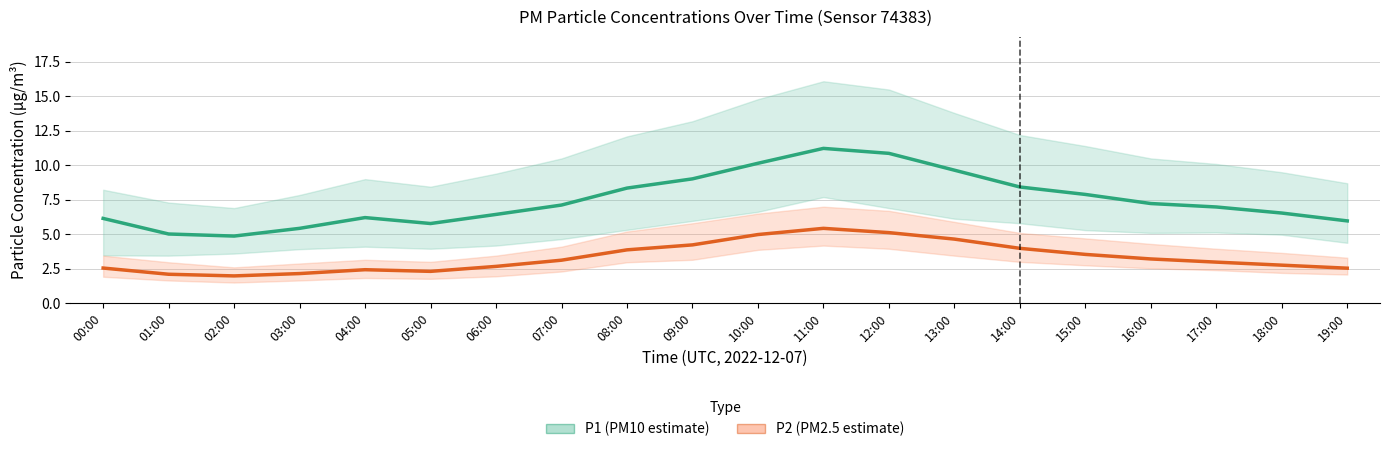

At which category is the sum across all series the highest?

11:00